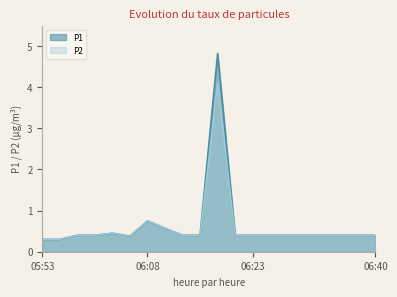

At which category does the chart reach its peak across all series?

06:18